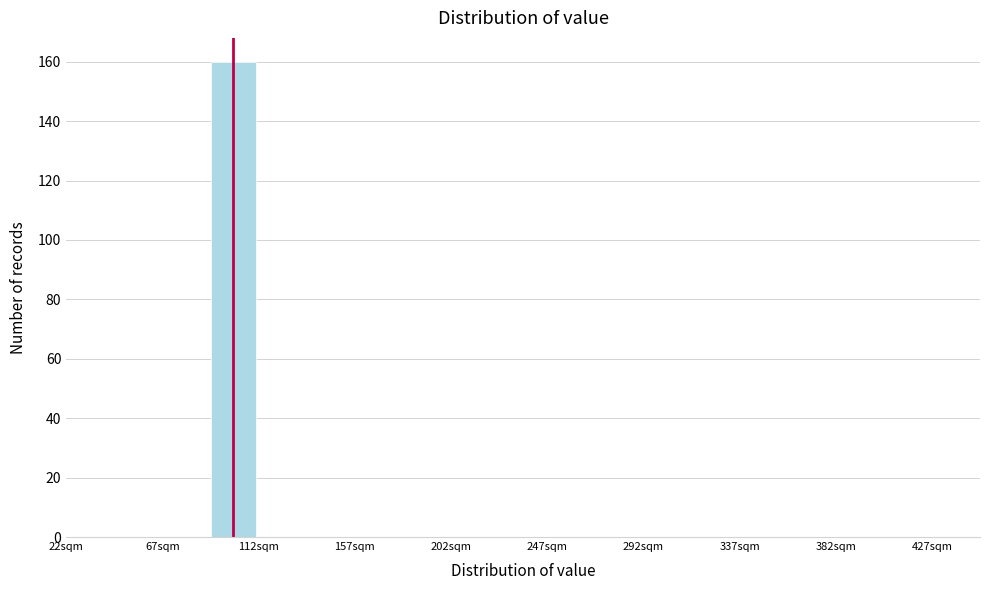

Which range on the x-axis has the tallest bar?

89.5 to 112.0